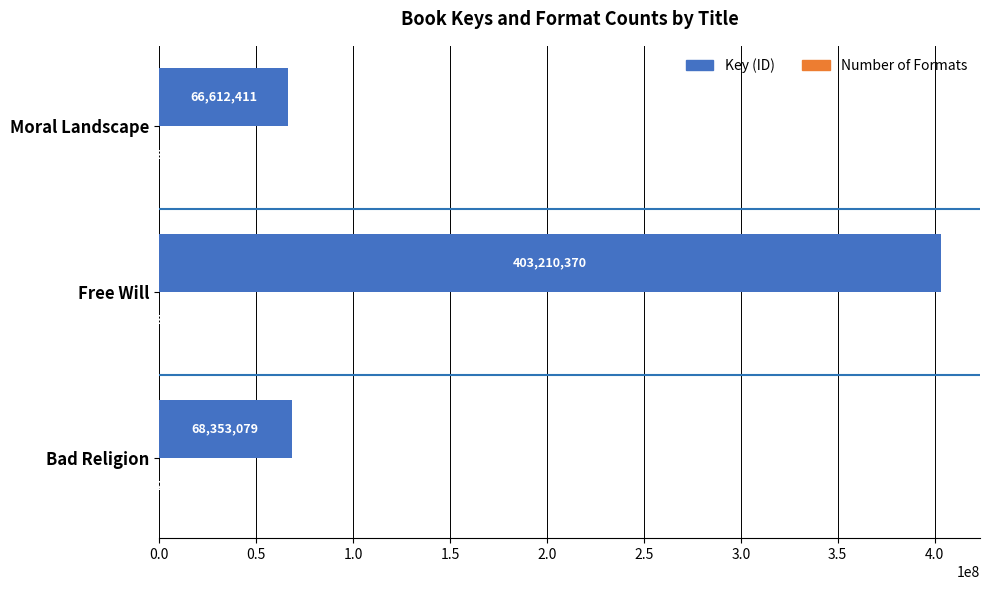

At which category is the sum across all series the highest?

Free Will